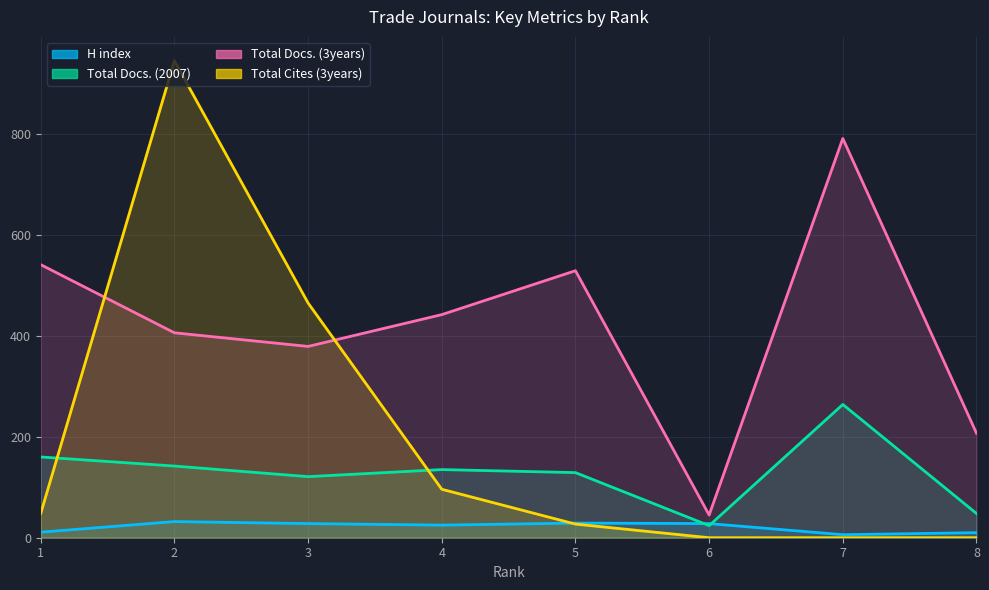

In Total Cites (3years), how many points are higher than both neighbors (excluding endpoints)?

1